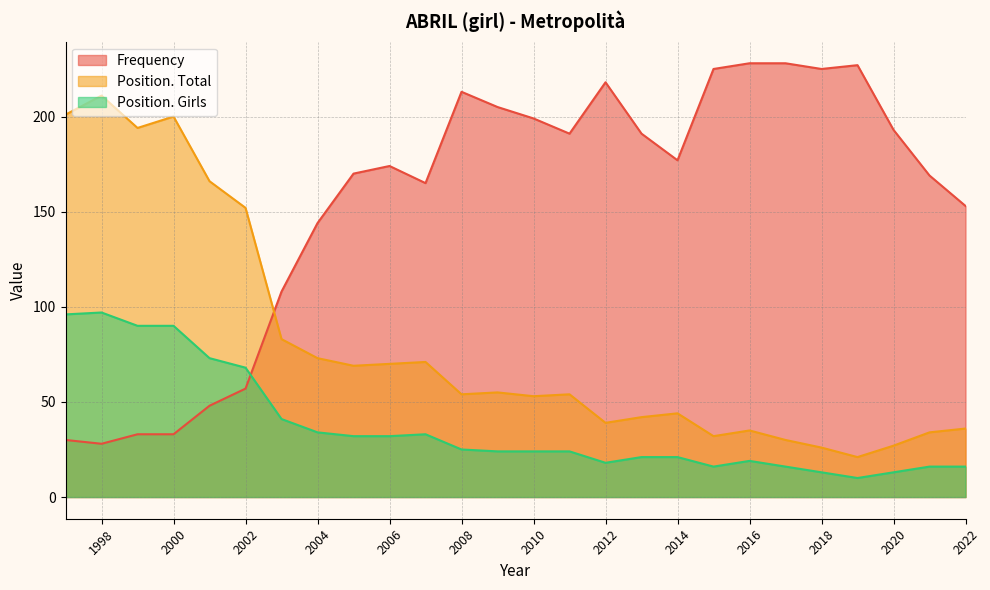

Which series has the largest range (max minus min)?

Frequency